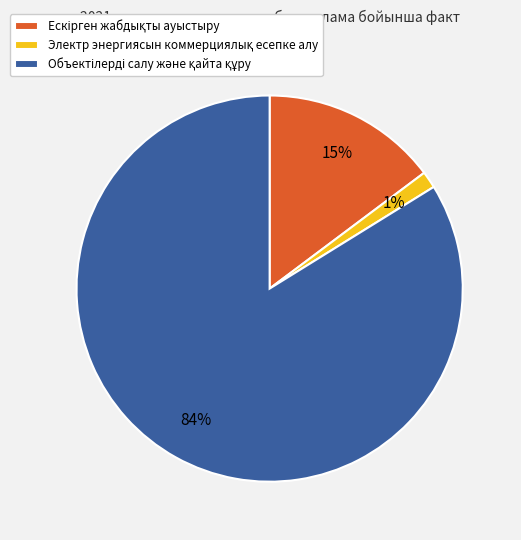

To the nearest percent, what is the average slice percentage?

33%